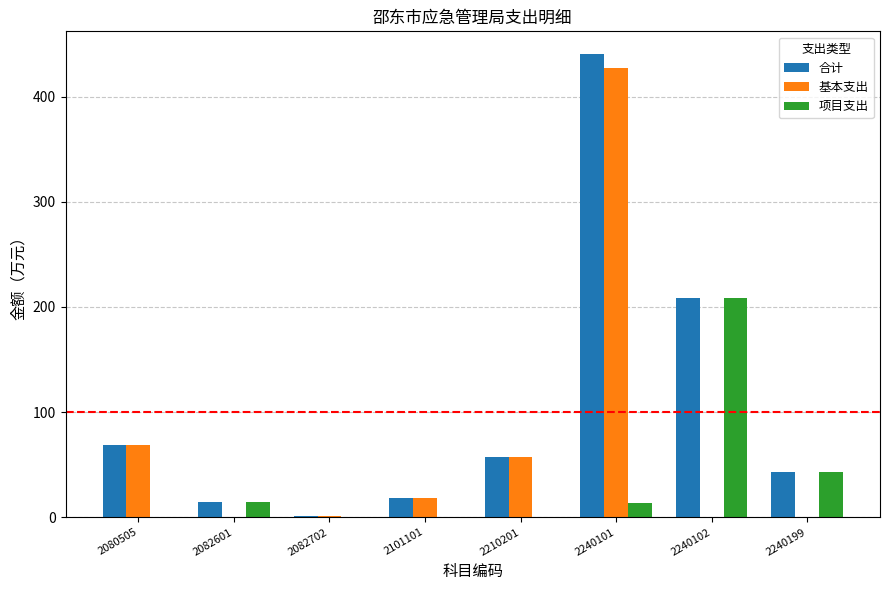

How many groups of bars are there?

8